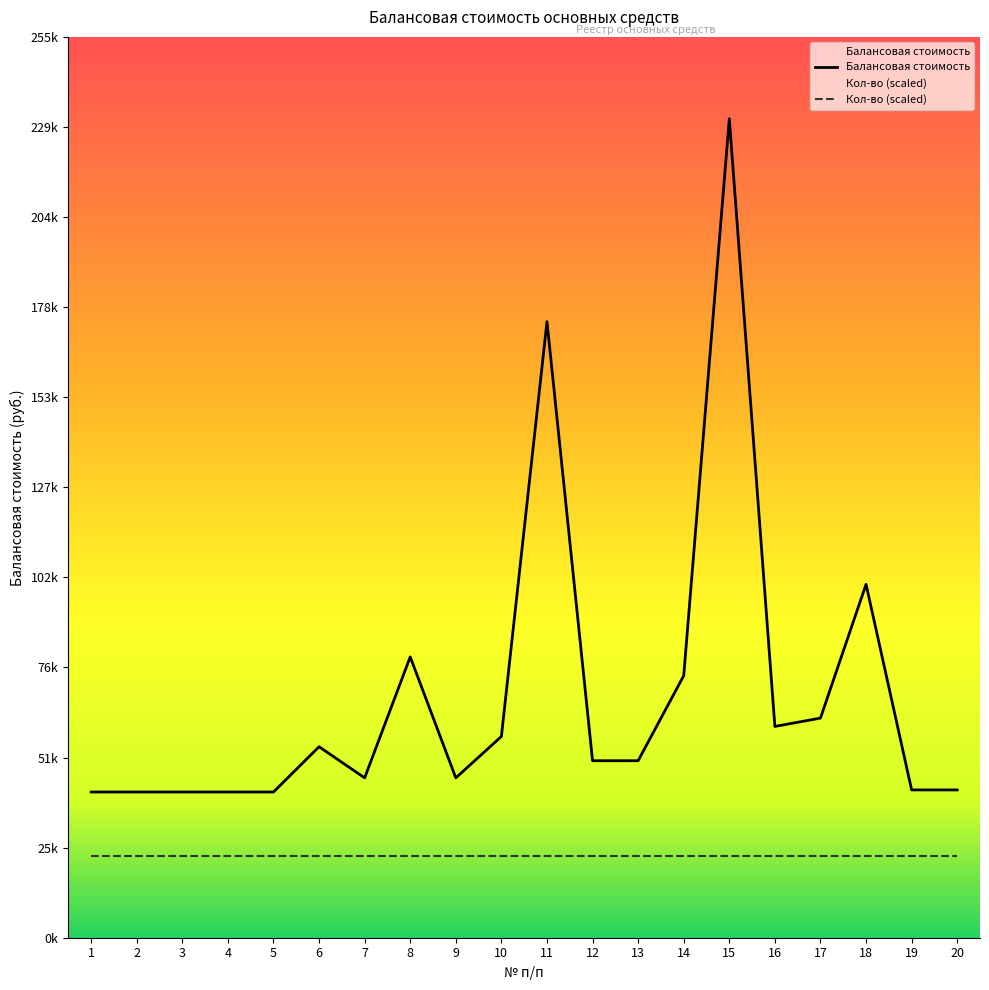

Which category has the lowest value across all series?

1